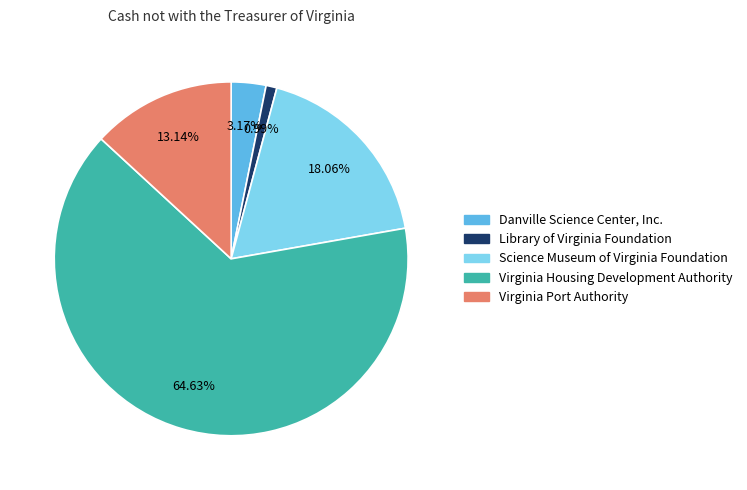

What percentage is the Virginia Port Authority slice, to the nearest percent?

13%